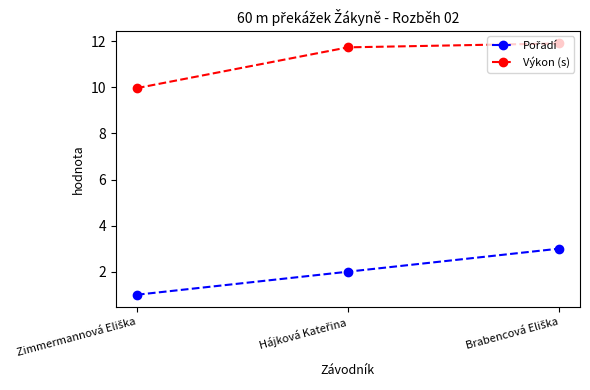

What is the value of the Výkon (s) point at the 3rd from the left?

11.9